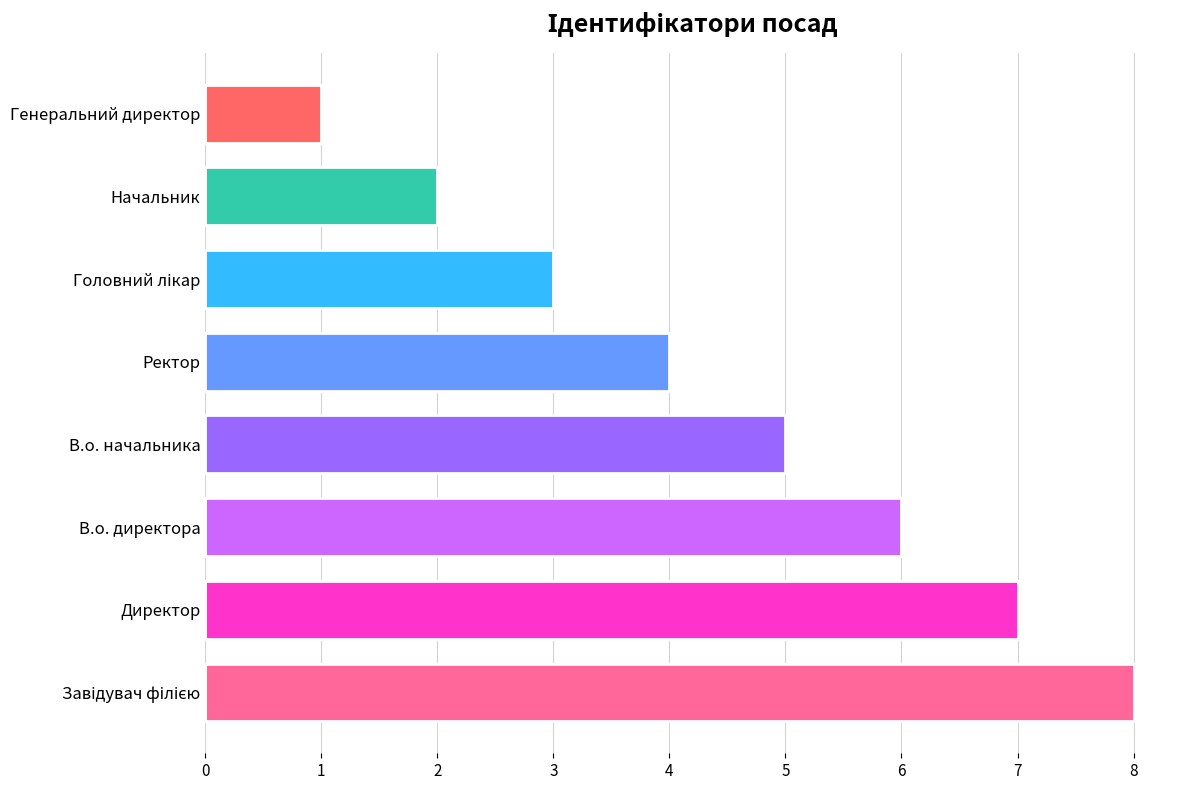

What is the difference between the maximum and minimum values?

7